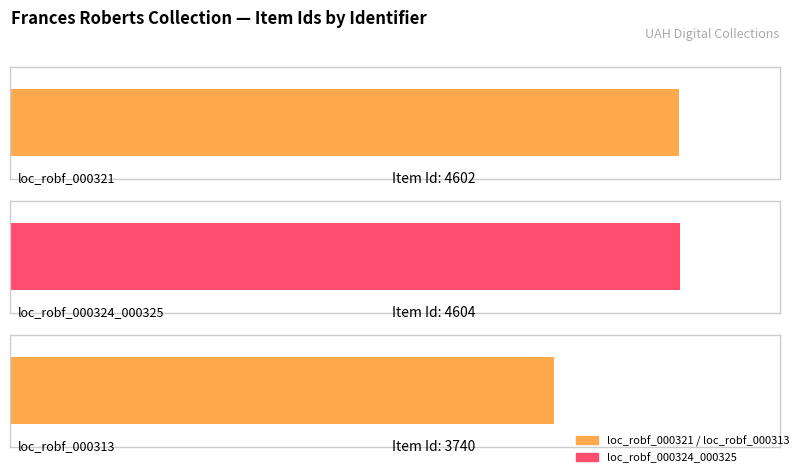

The value at loc_robf_000321 is 7077. True or false?

False